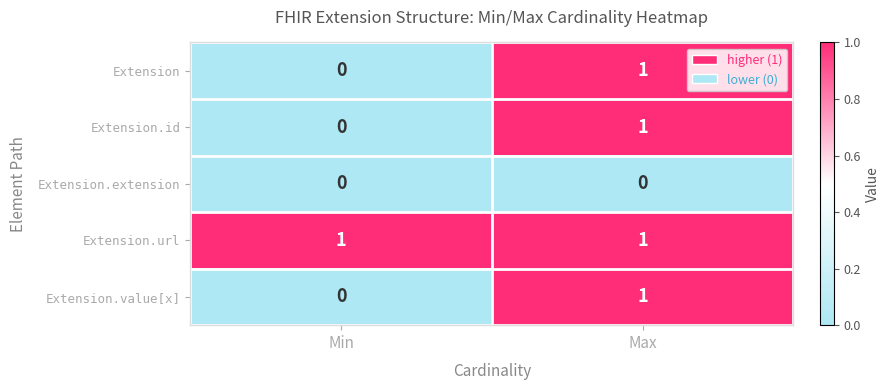

Which series has the largest total across all categories?

Extension.url